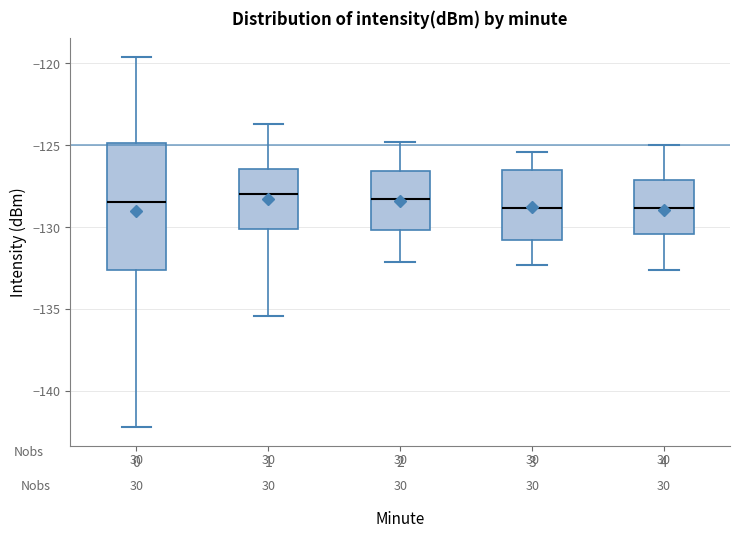

Reading left to right, read every box against the y-axis: the position of its median line, the range the box covers, and the ends of its whiskers. The values are not printed on the chart, so give them approximately, as read against the axis.

0: median -128.5, box -132.5 to -125.0, whiskers -142.0 to -119.5
1: median -128.0, box -130.0 to -126.5, whiskers -135.5 to -123.5
2: median -128.5, box -130.0 to -126.5, whiskers -132.0 to -125.0
3: median -129.0, box -131.0 to -126.5, whiskers -132.5 to -125.5
4: median -129.0, box -130.5 to -127.0, whiskers -132.5 to -125.0